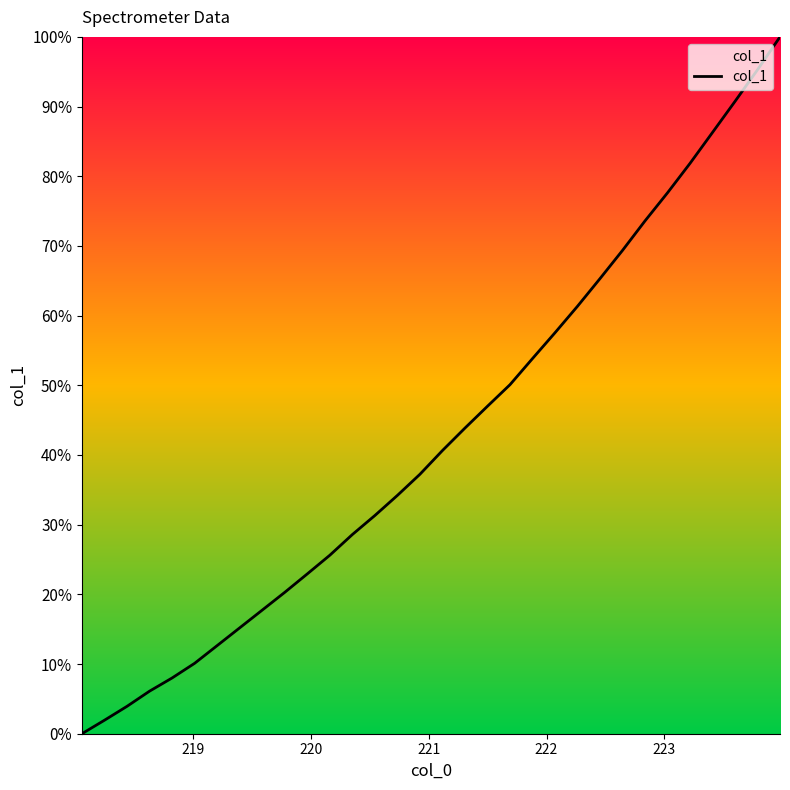

What is the greatest value displayed?

100.0